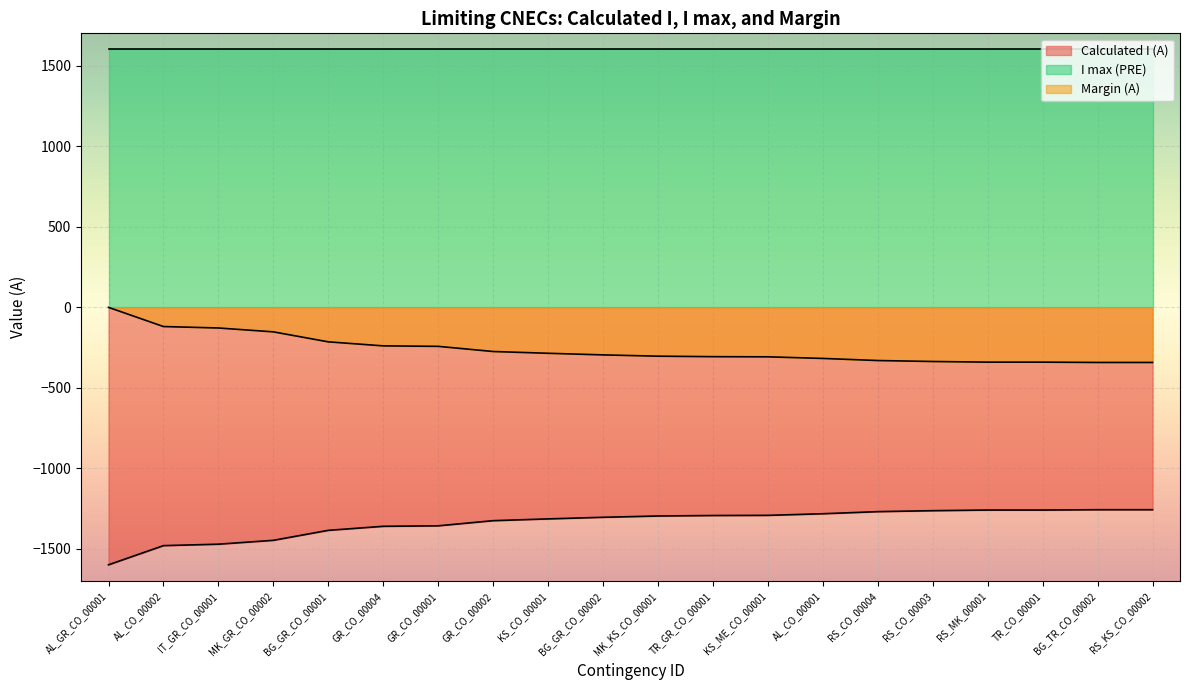

The value of Margin (A) at RS_CO_00004 is -194. True or false?

False